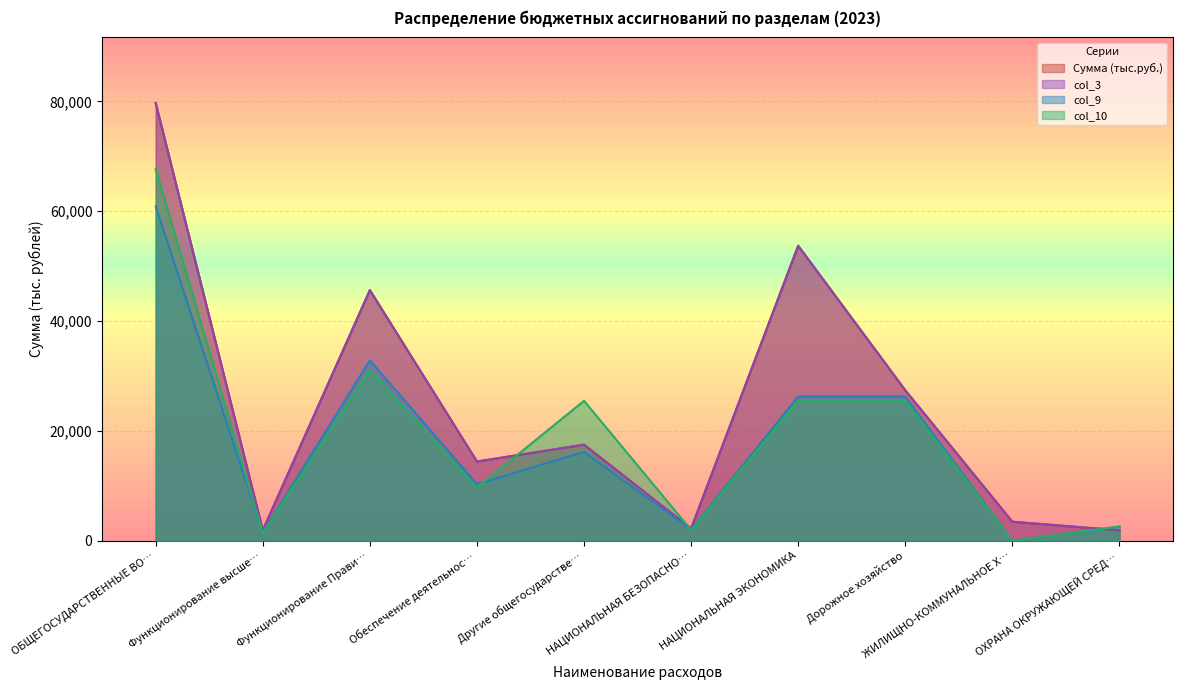

What is the difference between the highest and lowest values at ОХРАНА ОКРУЖАЮЩЕЙ СРЕД…?

674.3